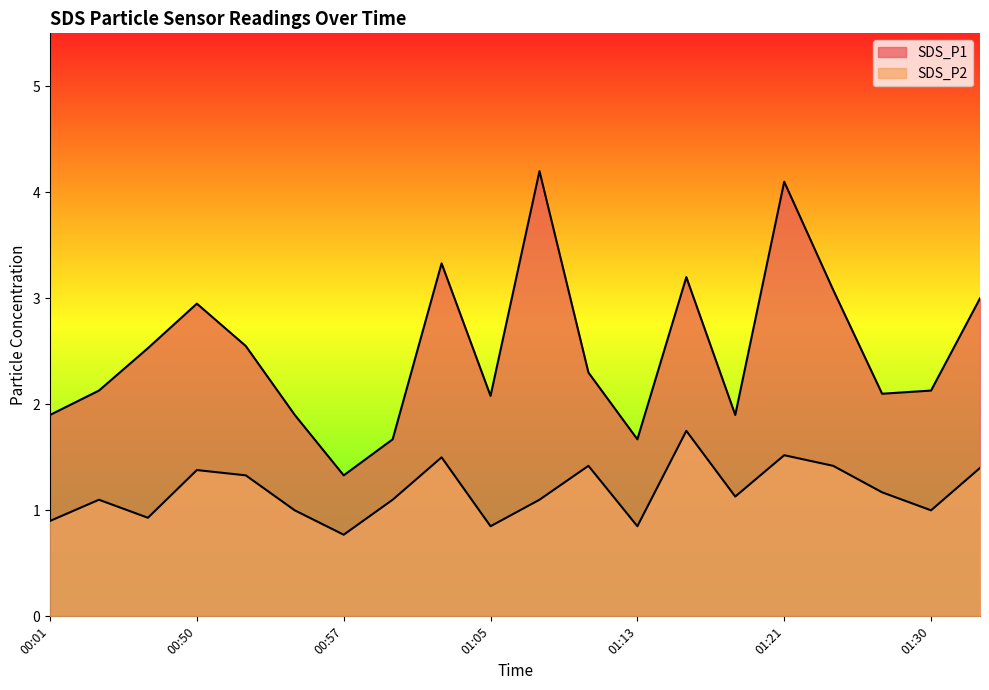

In SDS_P1, how many points are lower than both neighbors (excluding endpoints)?

5